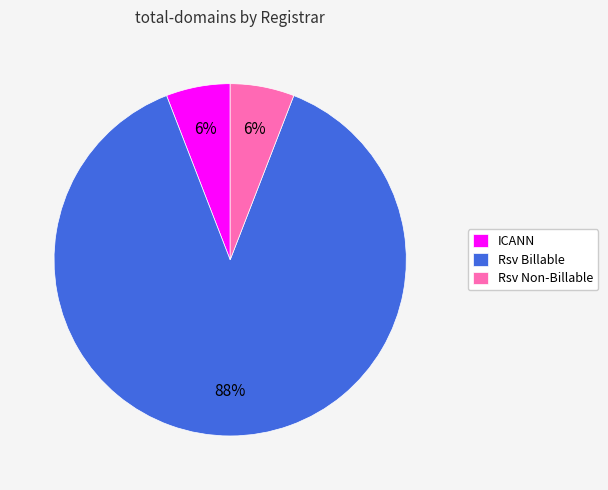

To the nearest percent, what is the difference between the largest and smallest slice percentages?

82%